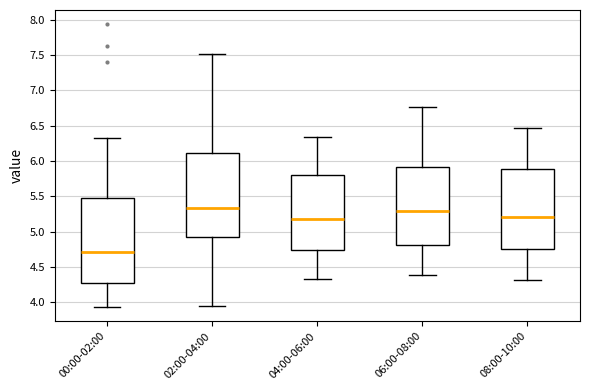

Where does the median line of the box for 08:00-10:00 sit on the y-axis? The values are not printed on the chart, so give them approximately, as read against the axis.

5.20